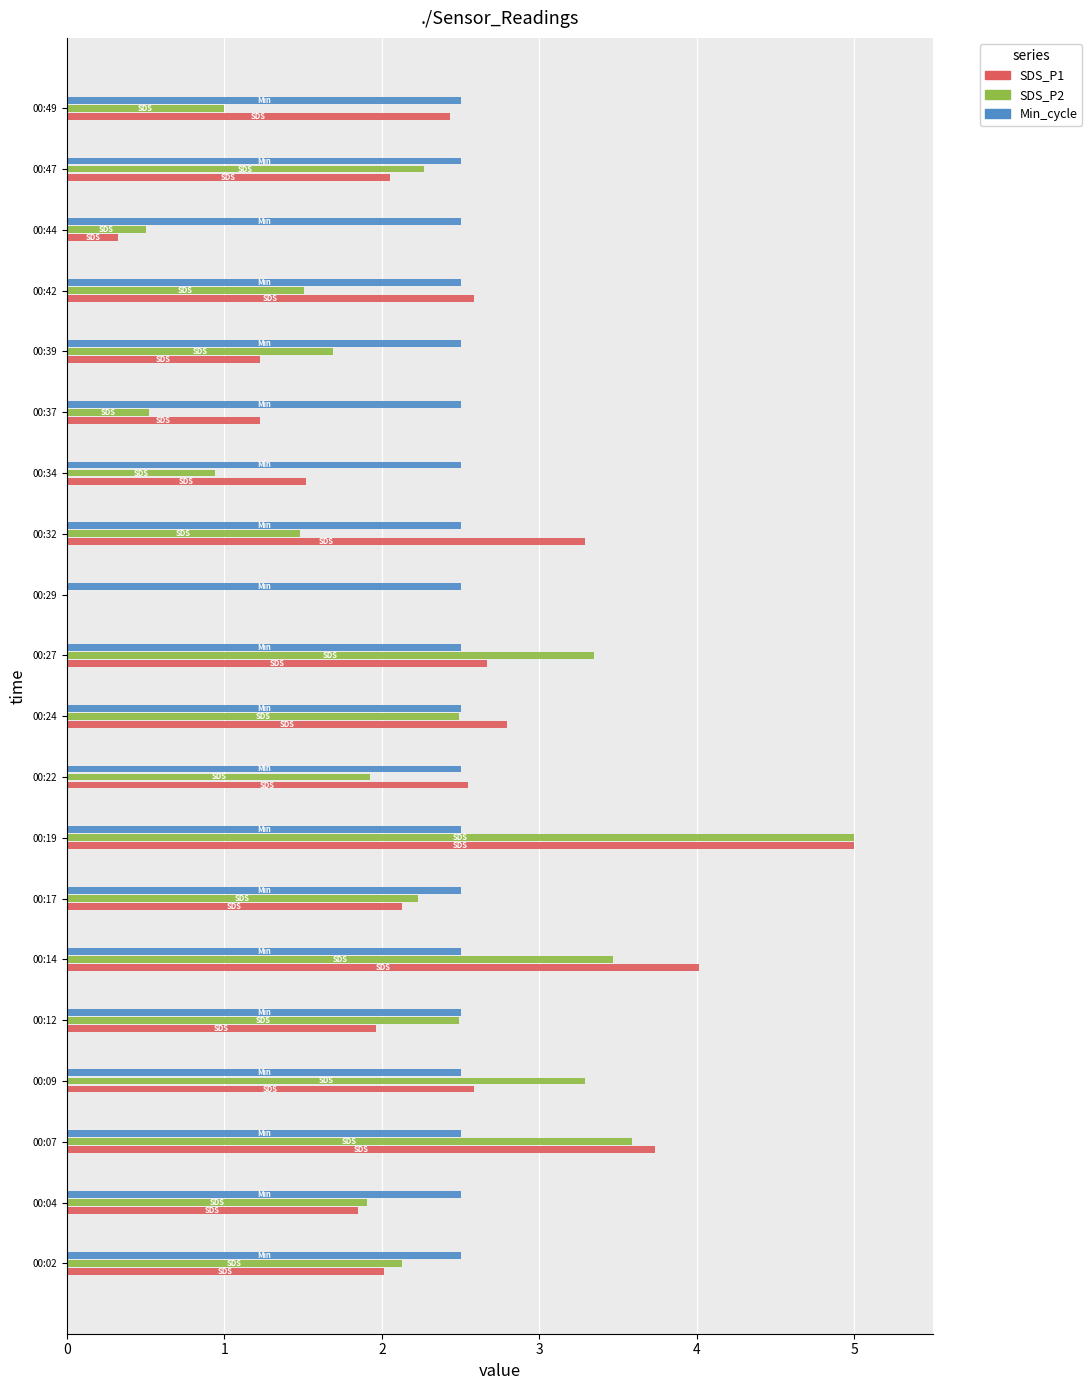

True or false: SDS_P1 has a value of 6.7 at 00:07.

False